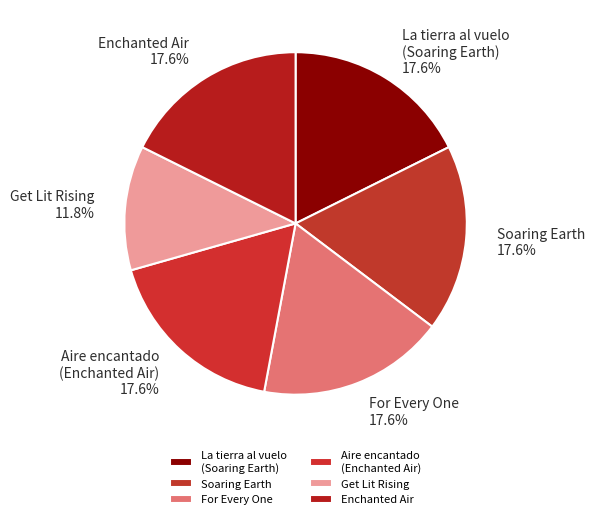

What is the total percentage of Aire encantado (Enchanted Air) and Soaring Earth?

35.3%